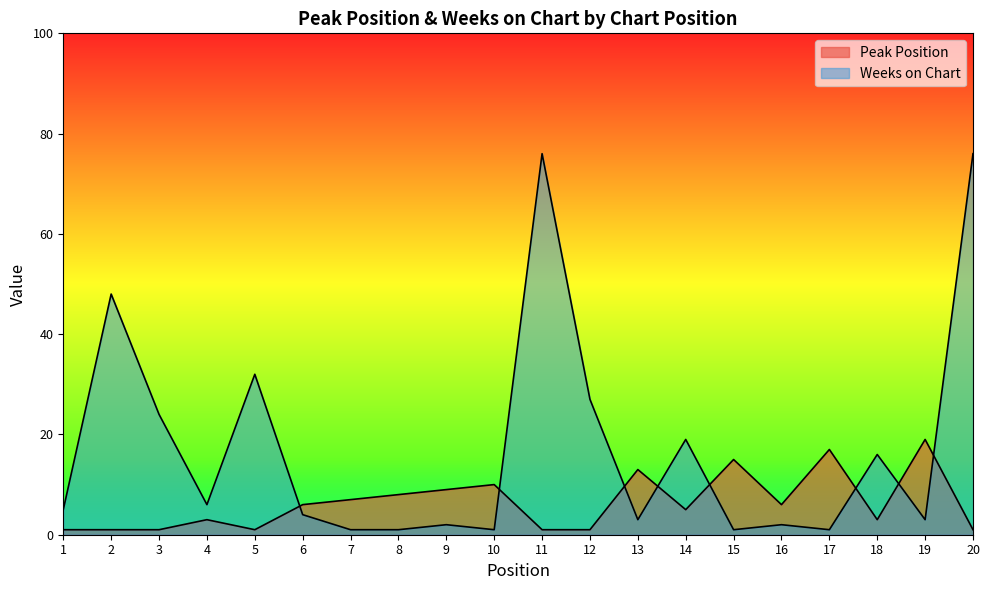

What is the difference between the maximum and minimum values in the Peak Position series?

18